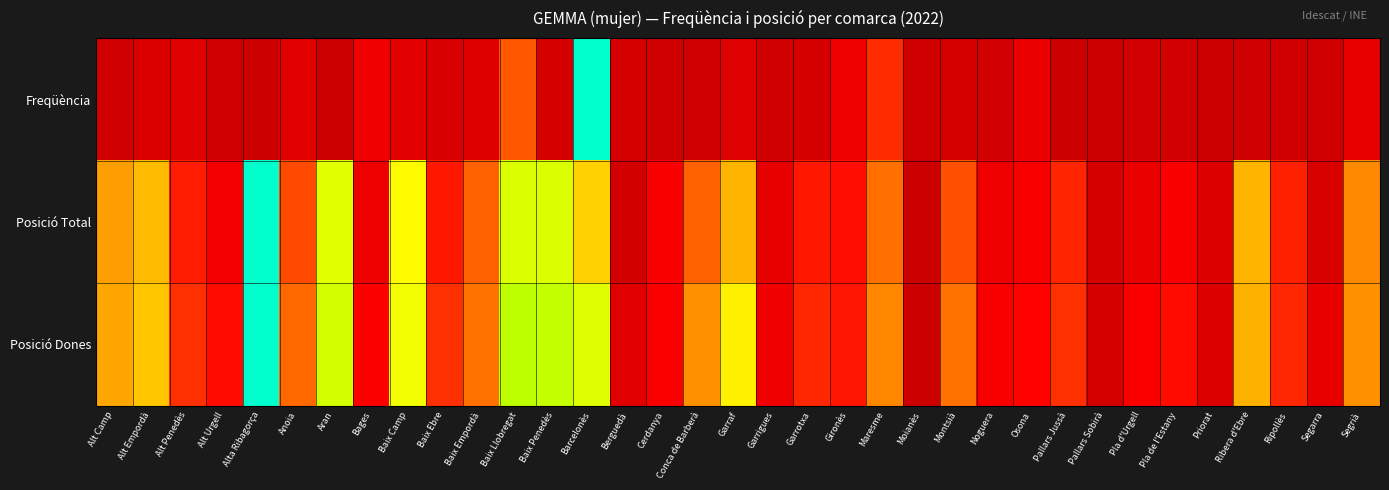

How many series are shown in this chart?

3